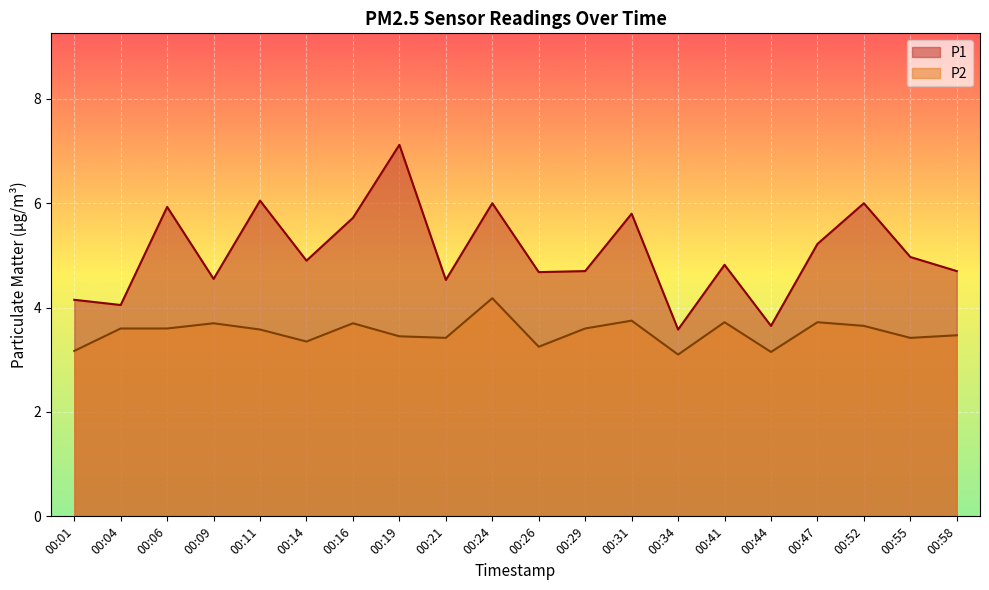

At which category does the chart reach its minimum across all series?

00:34